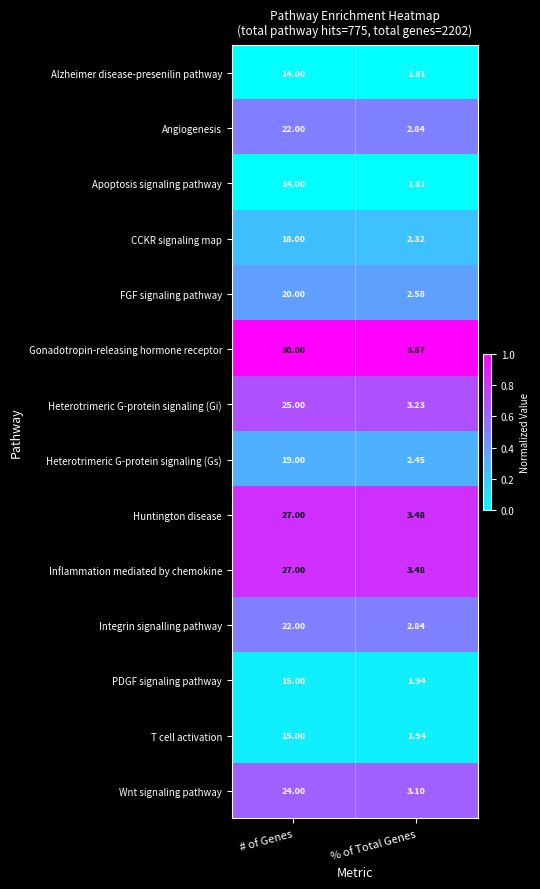

Rank the categories by Wnt signaling pathway value from highest to lowest.

# of Genes, % of Total Genes